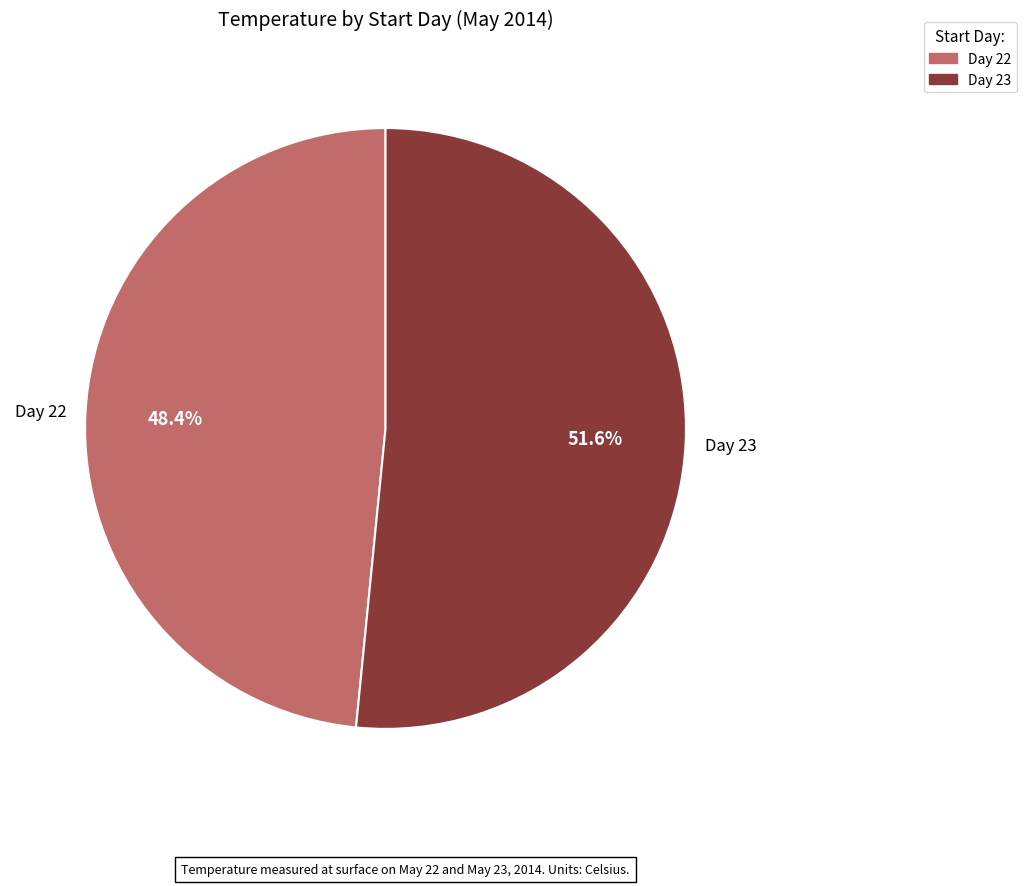

How many slices are in this pie chart?

2